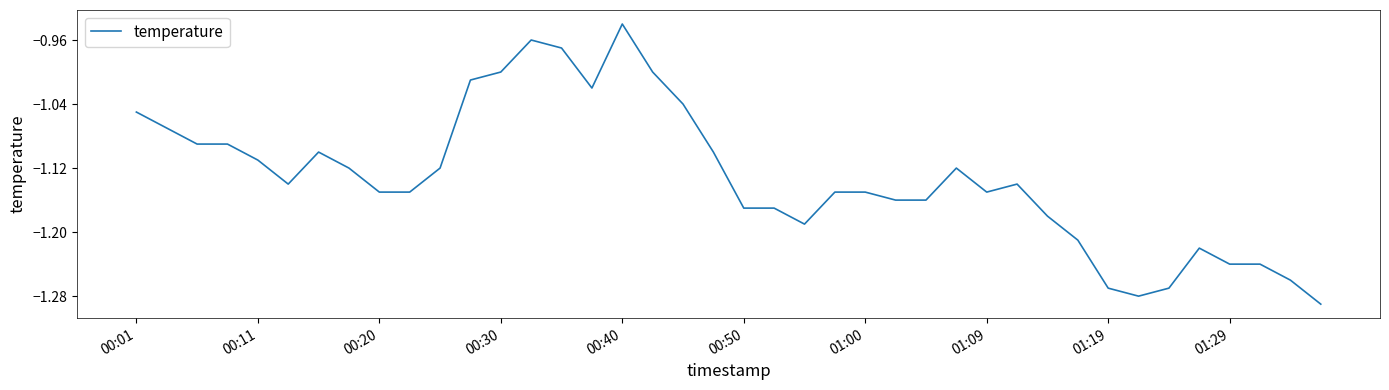

How many lines are shown in the chart?

1